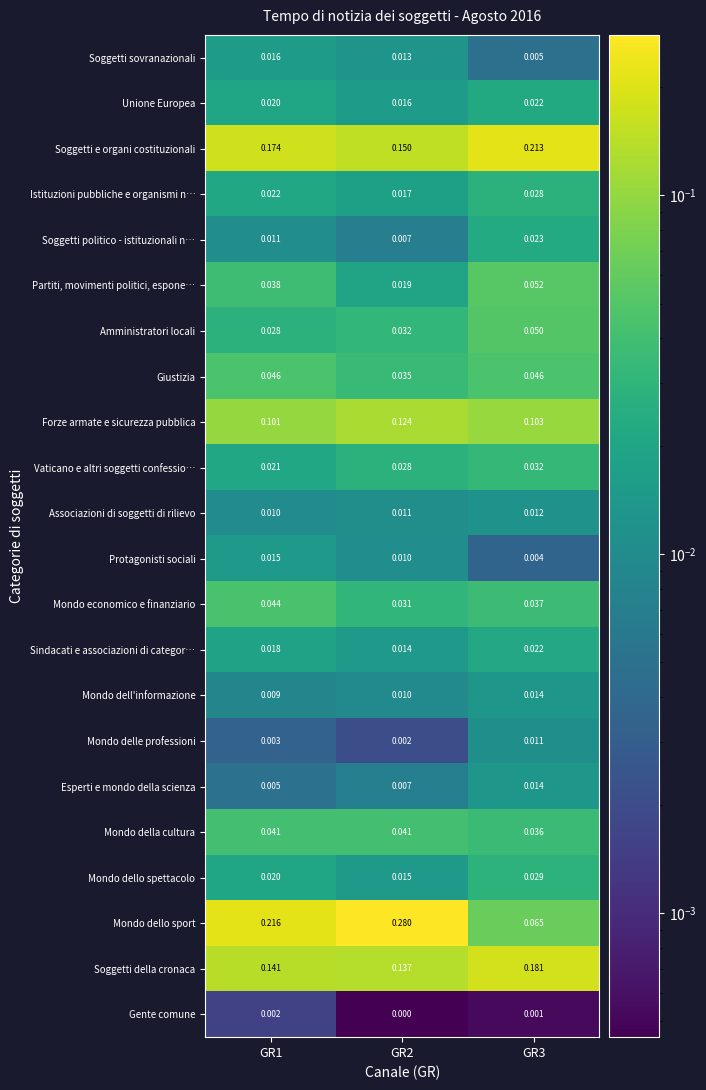

Which series changed the most between GR1 and GR3?

Mondo dello sport